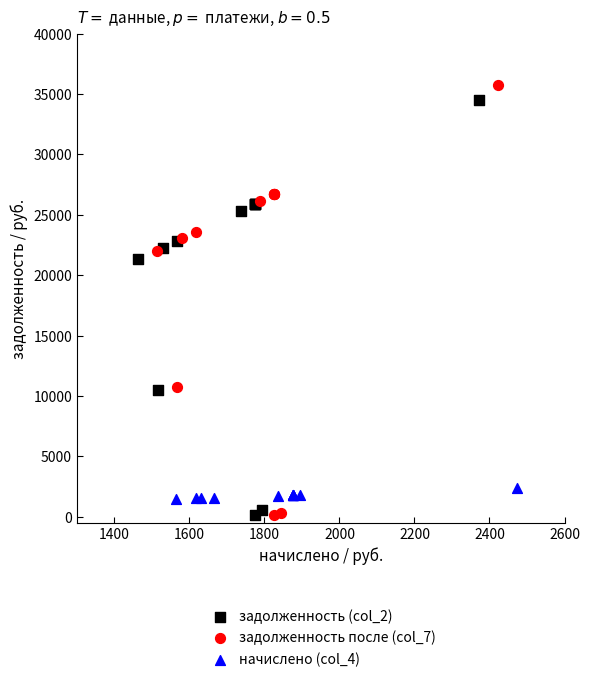

Which series has the largest Y range (max minus min)?

задолженность после (col_7)